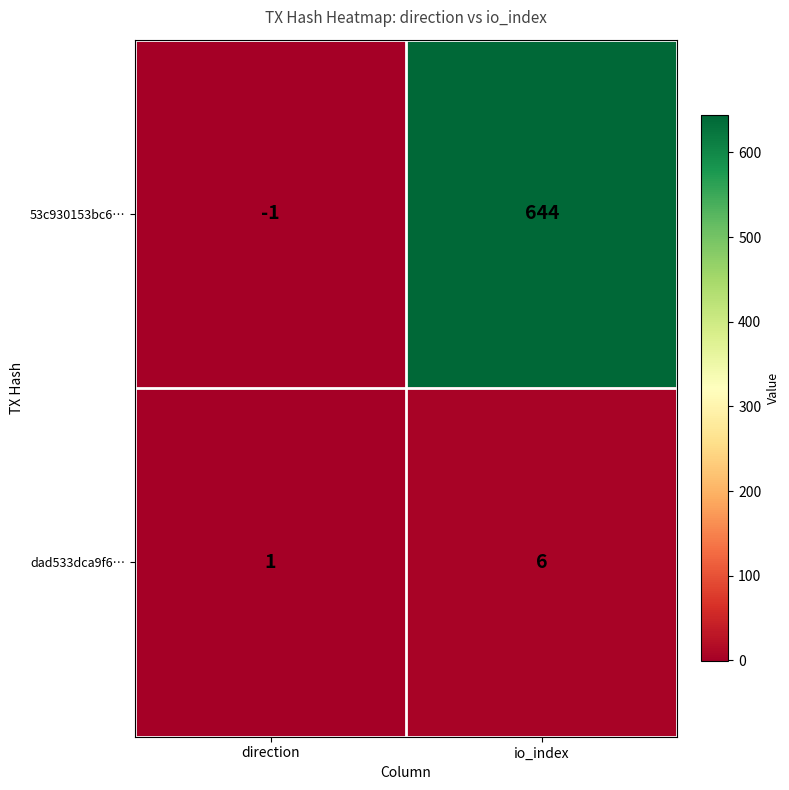

The dad533dca9f6… series shows 1 at io_index. True or false?

False